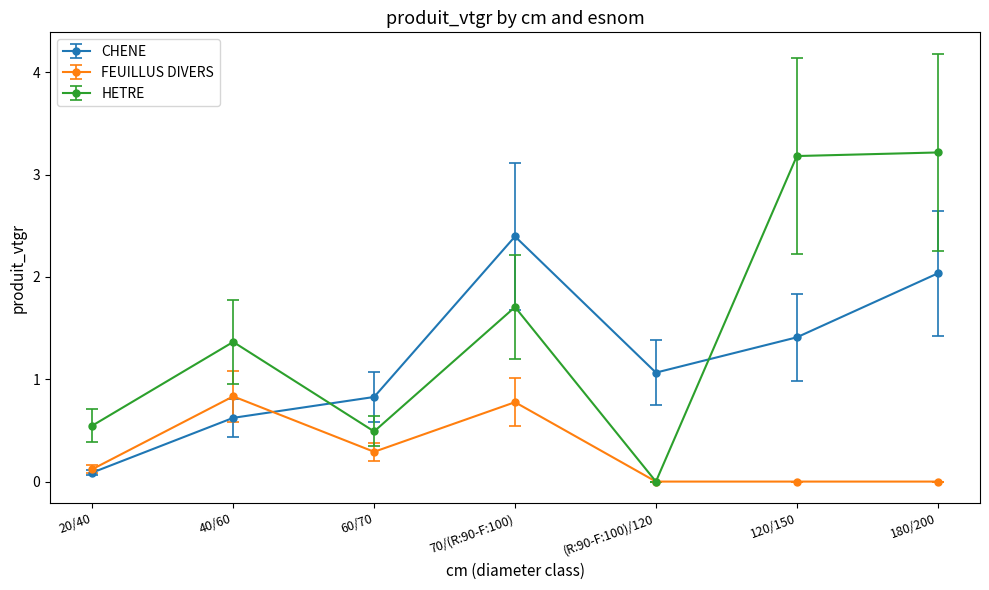

List the labels in order of CHENE value, smallest first.

20/40, 40/60, 60/70, (R:90-F:100)/120, 120/150, 180/200, 70/(R:90-F:100)